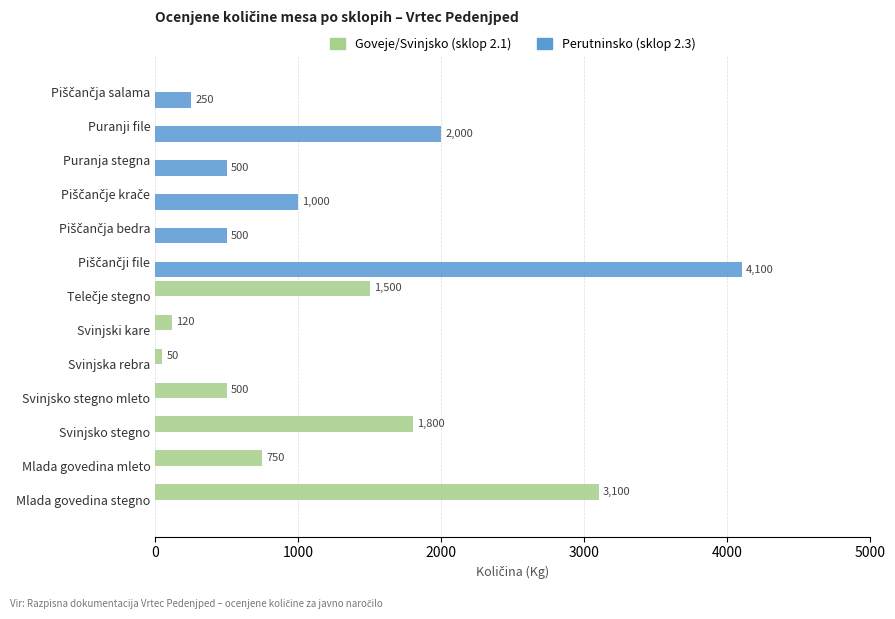

What is the maximum value for Perutninsko (sklop 2.3)?

4100